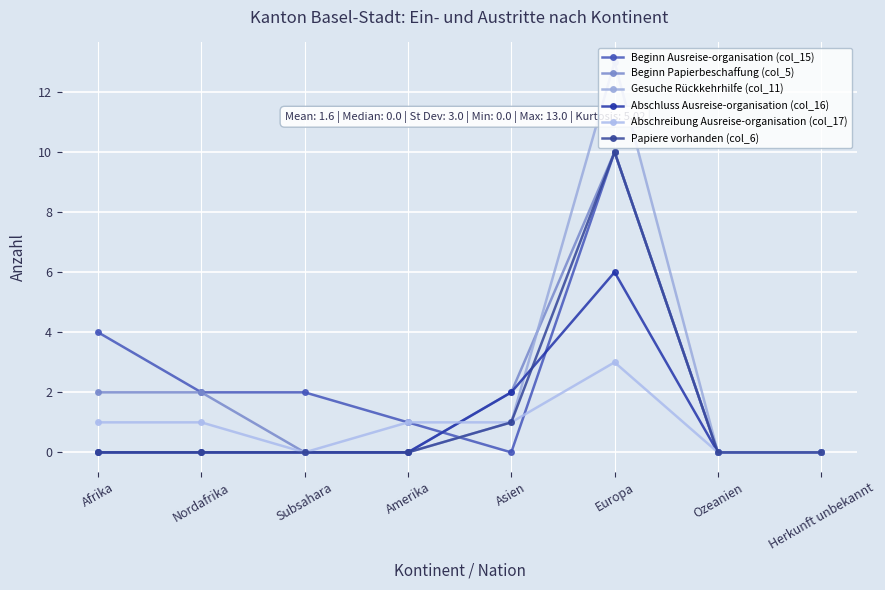

How many distinct data groups are displayed?

6